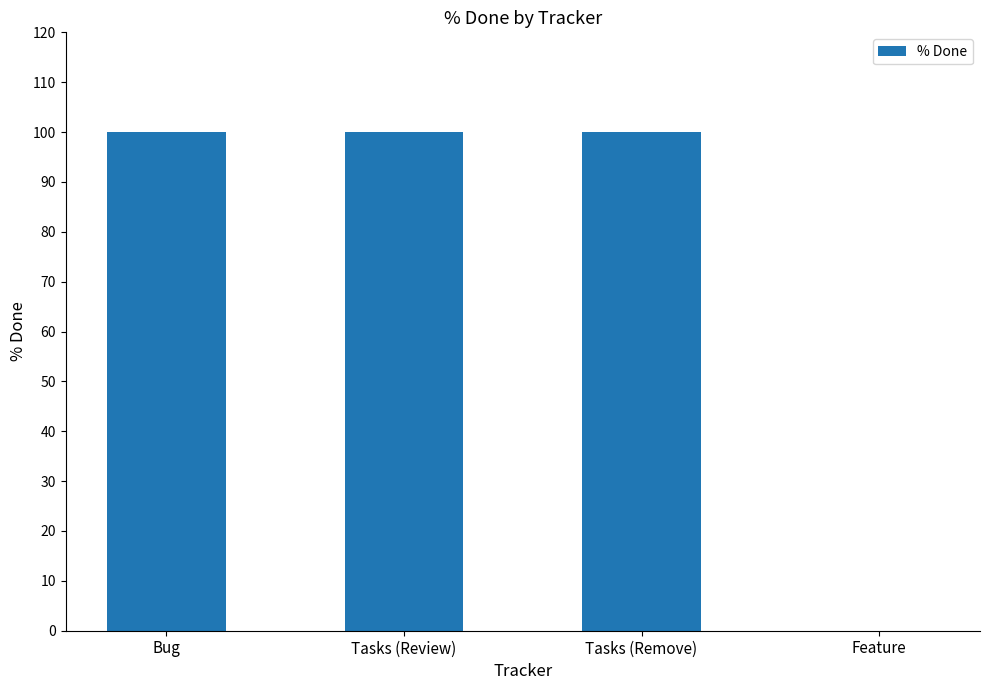

What is the change in value from Tasks (Review) to Feature?

-100